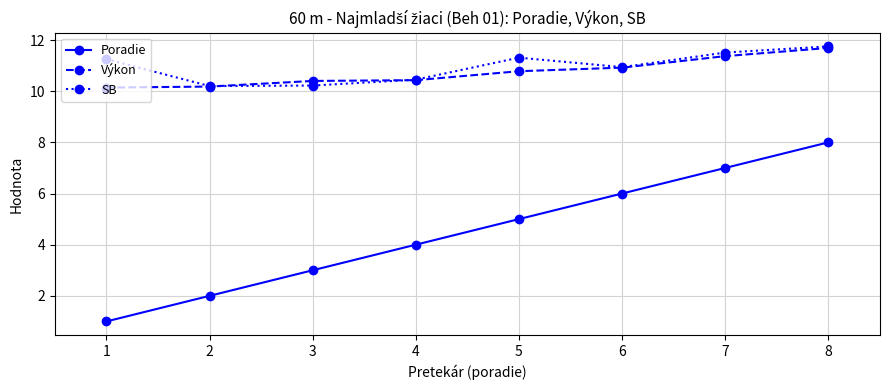

What is the value of the SB point at the 3rd from the left?

10.2